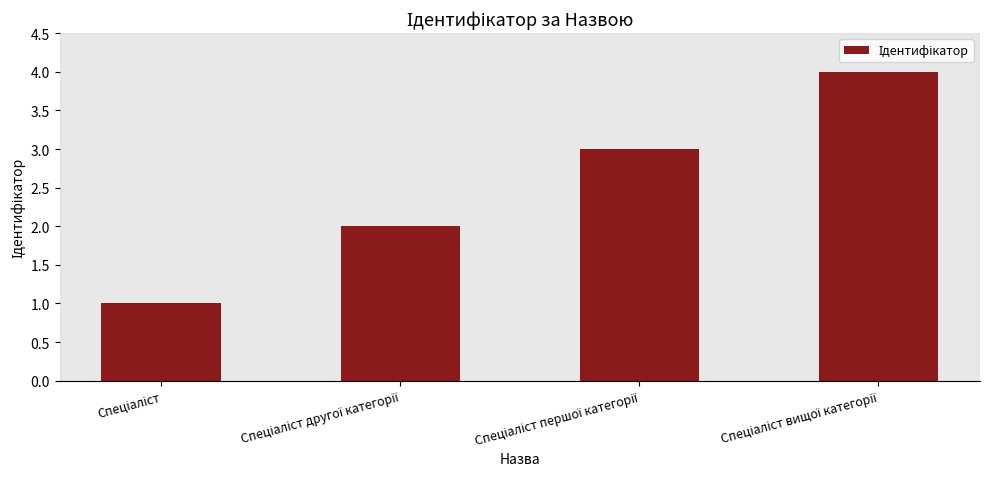

What is the greatest value displayed?

4